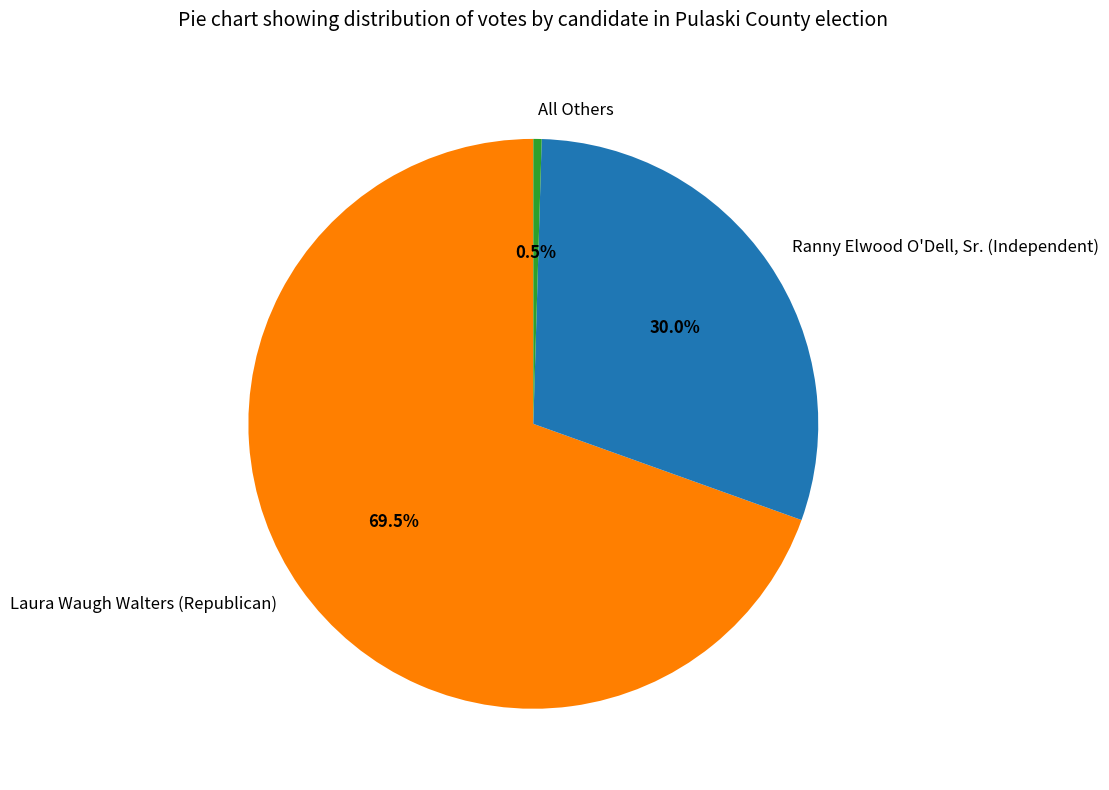

Which slice is the largest?

Laura Waugh Walters (Republican)